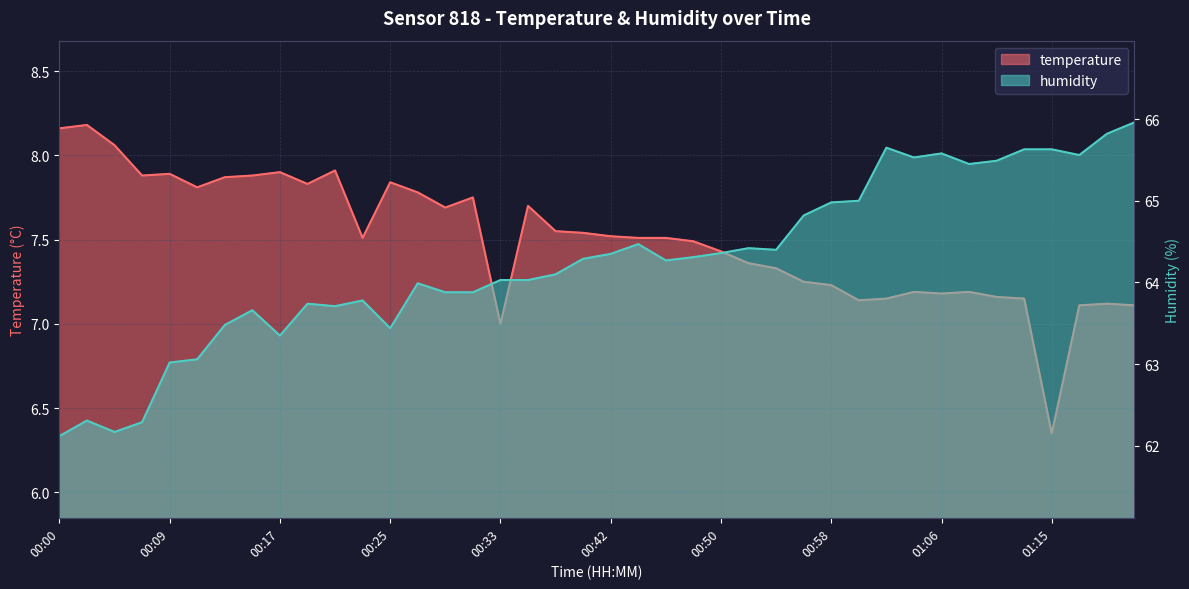

Rank the series by their maximum value, from lowest to highest.

temperature, humidity